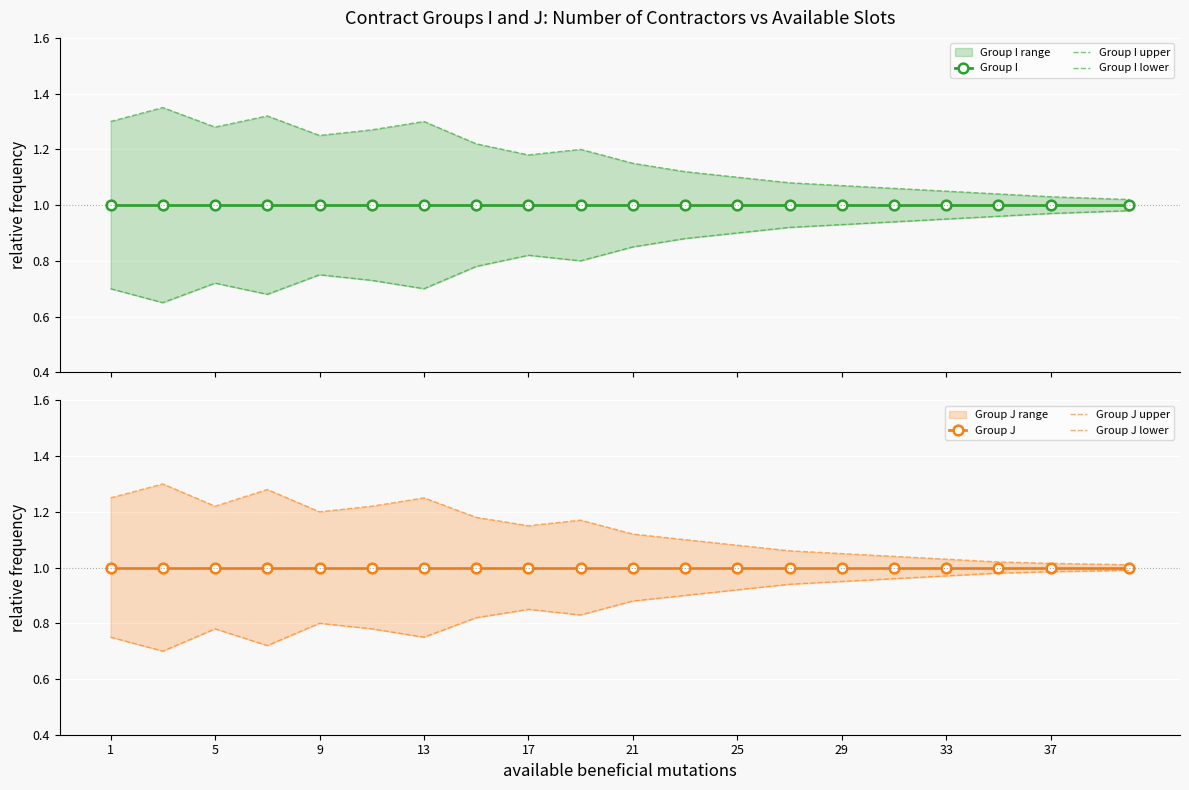

What is the average value of the Group I upper series?

1.2